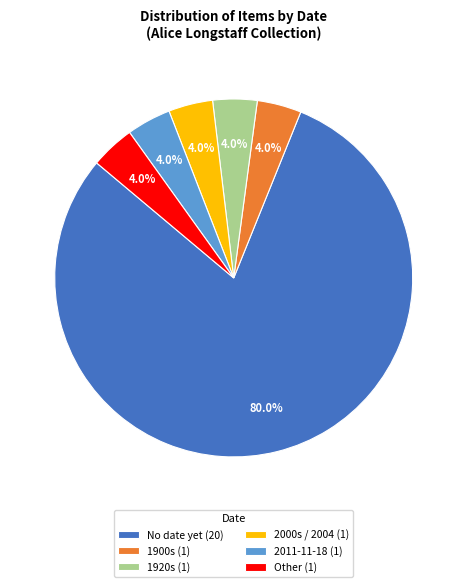

How many segments does this pie chart have?

6